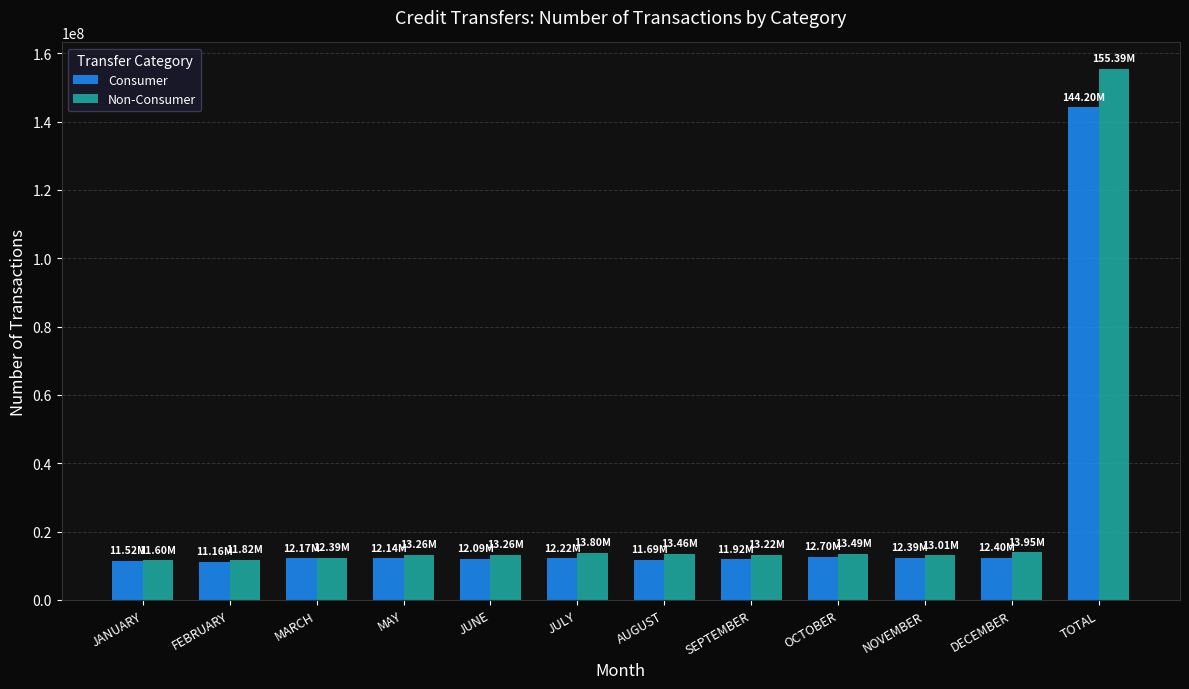

What is the value of the Non-Consumer bar at the 9th from the left?

13491412